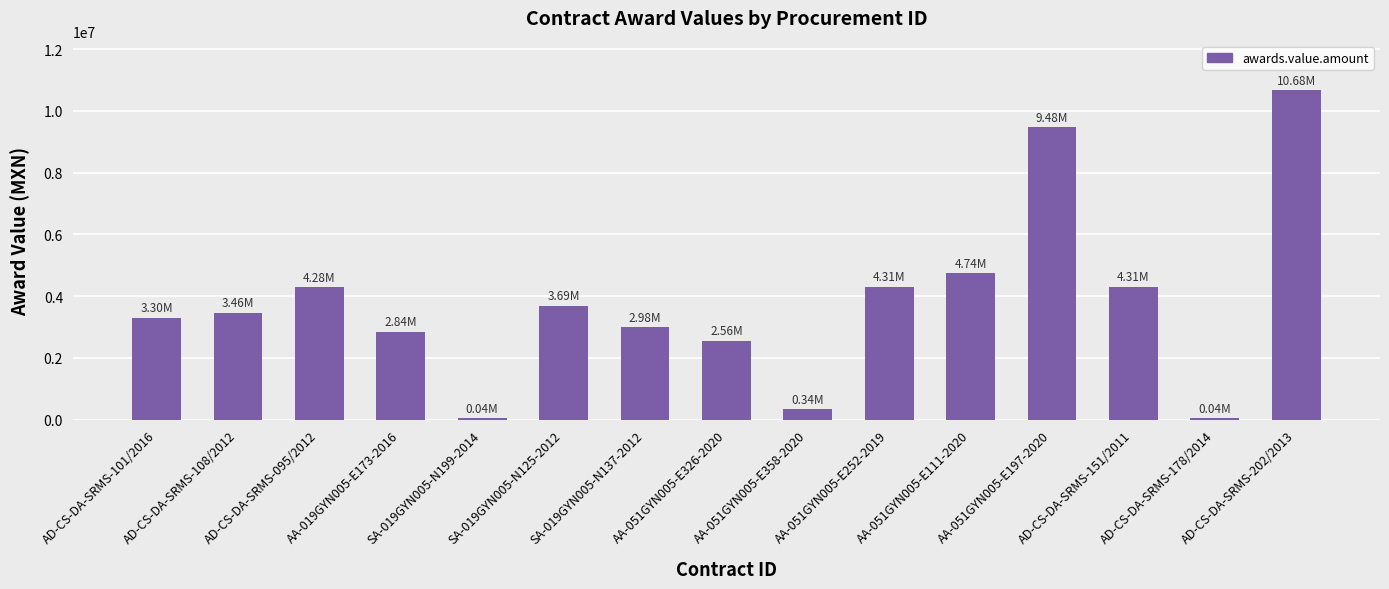

What is the sum of all values?

57070396.6